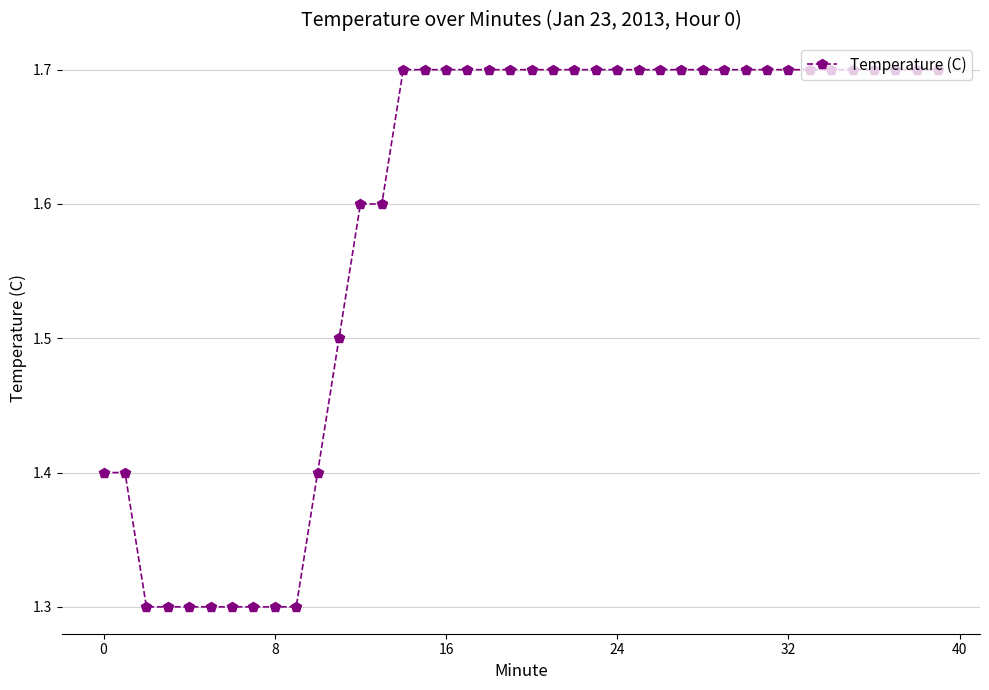

Is this an area chart (filled region under the line)?

No